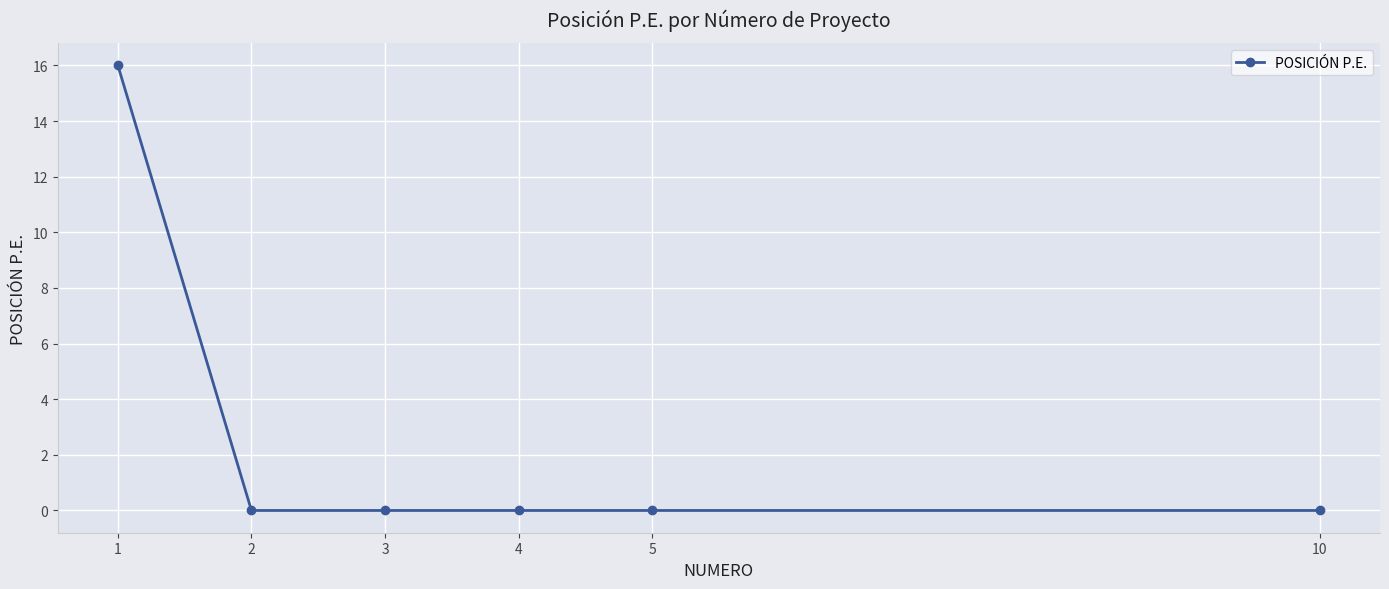

Reading right to left, list all the values displayed in this chart.

0	0	0	0	0	16